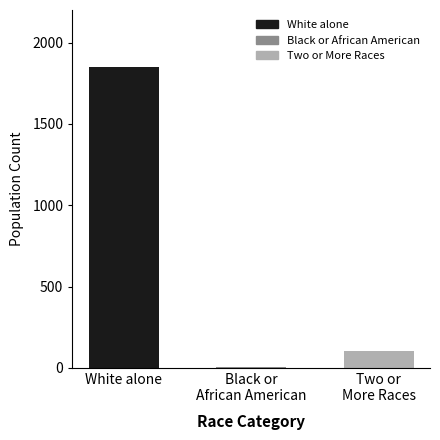

Which label corresponds to the largest value in the chart?

White alone